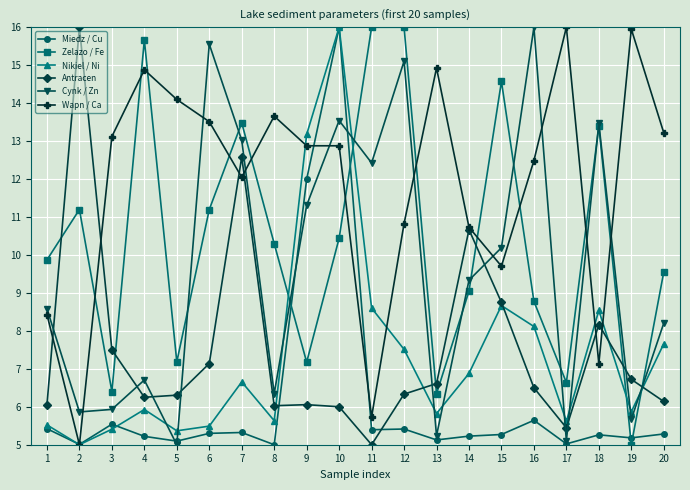

At which category is the sum across all series the highest?

10